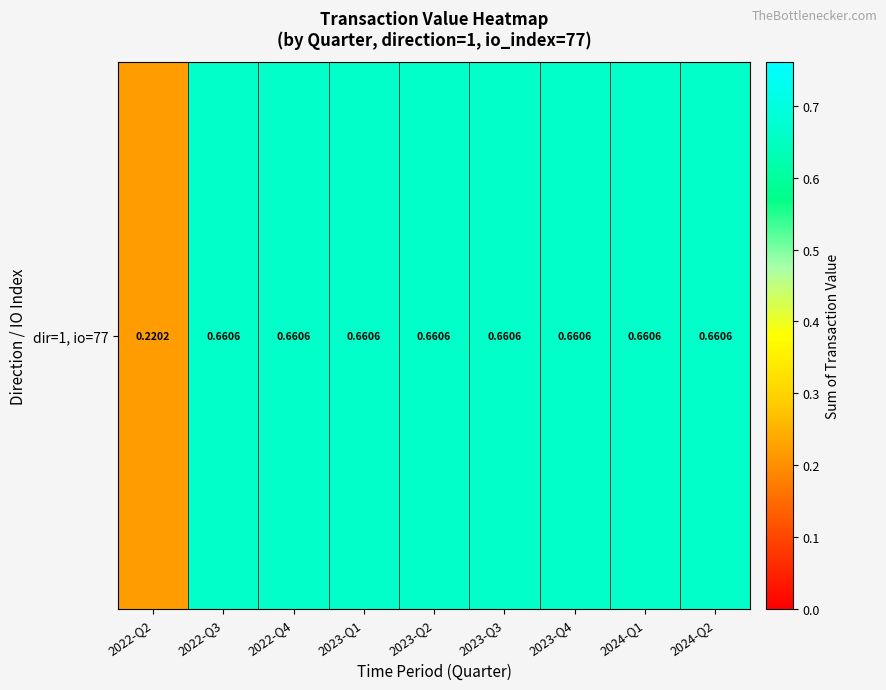

Rank the categories by value from highest to lowest.

2022-Q3, 2022-Q4, 2023-Q1, 2023-Q2, 2023-Q3, 2023-Q4, 2024-Q1, 2024-Q2, 2022-Q2